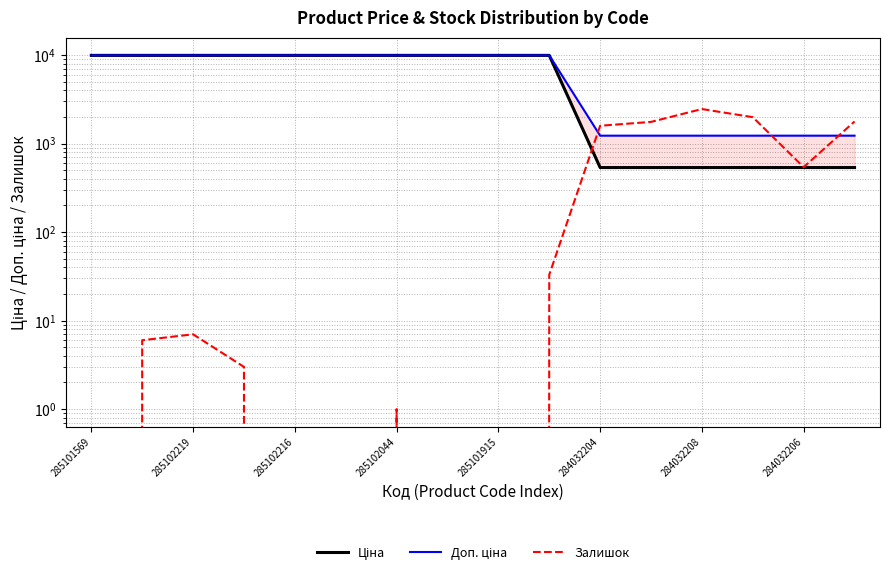

Between 13 and 12, which is larger?

13